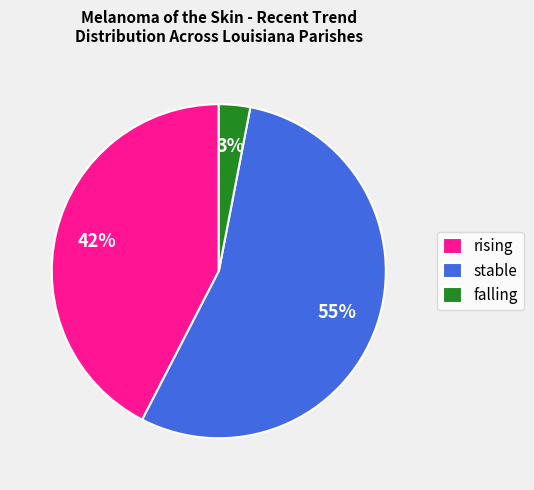

Do rising and falling together represent more than half of the pie?

No